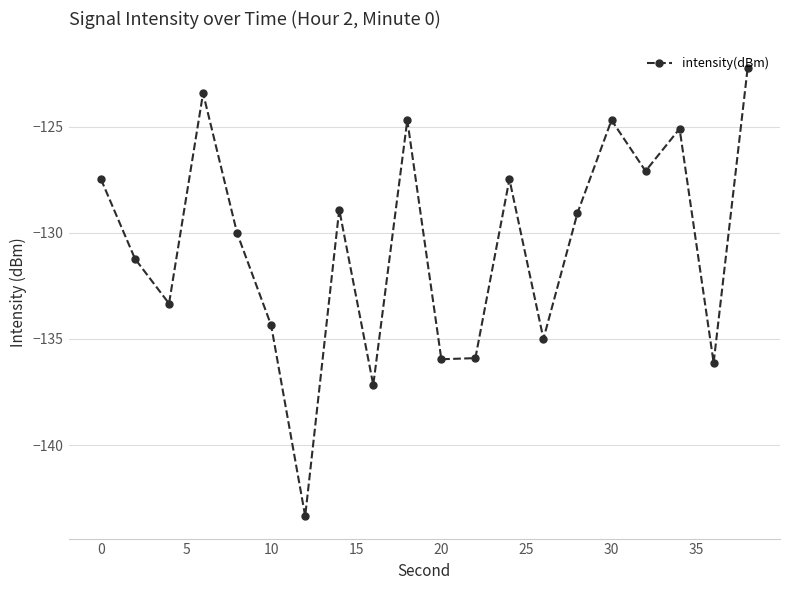

What is the minimum value shown in the chart?

-143.3